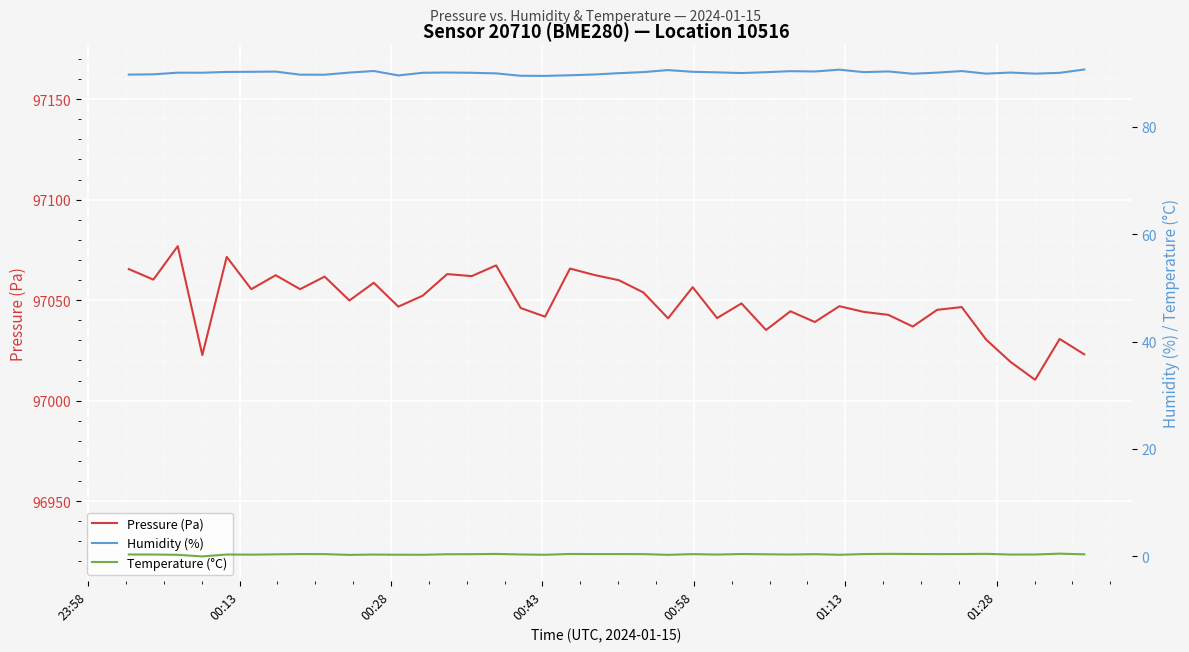

What is the average value of the Humidity (%) series?

90.1